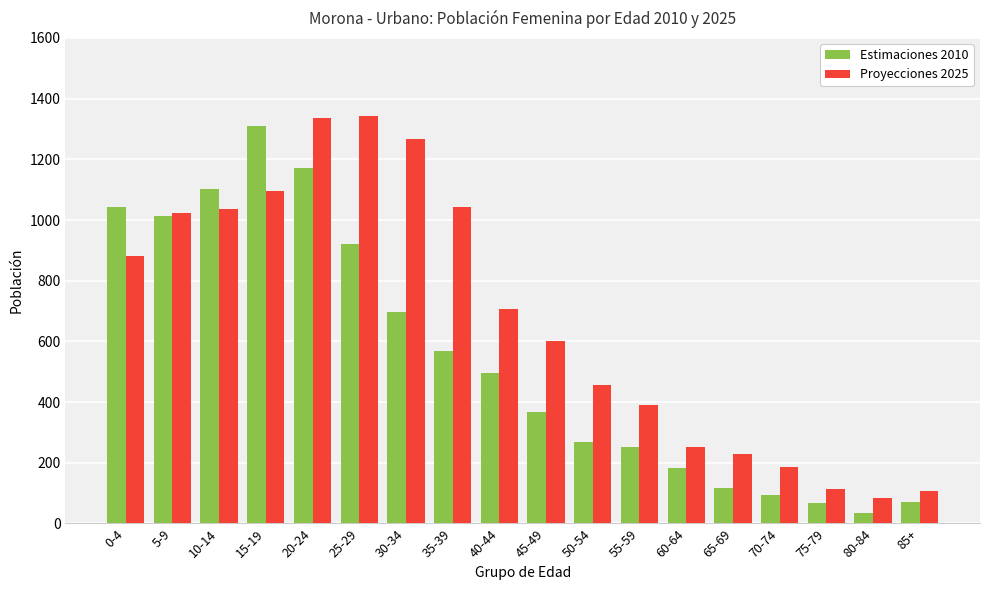

What is the sum of all Estimaciones 2010 values?

9774